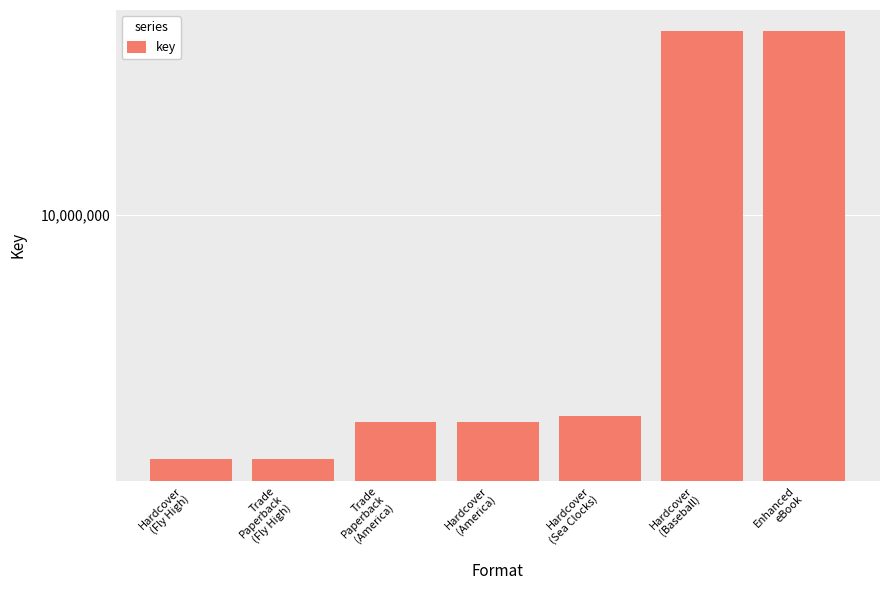

Reading left to right, list all the values displayed in this chart.

1328511	1328511	1804618	1804618	1904779	45484329	45484329